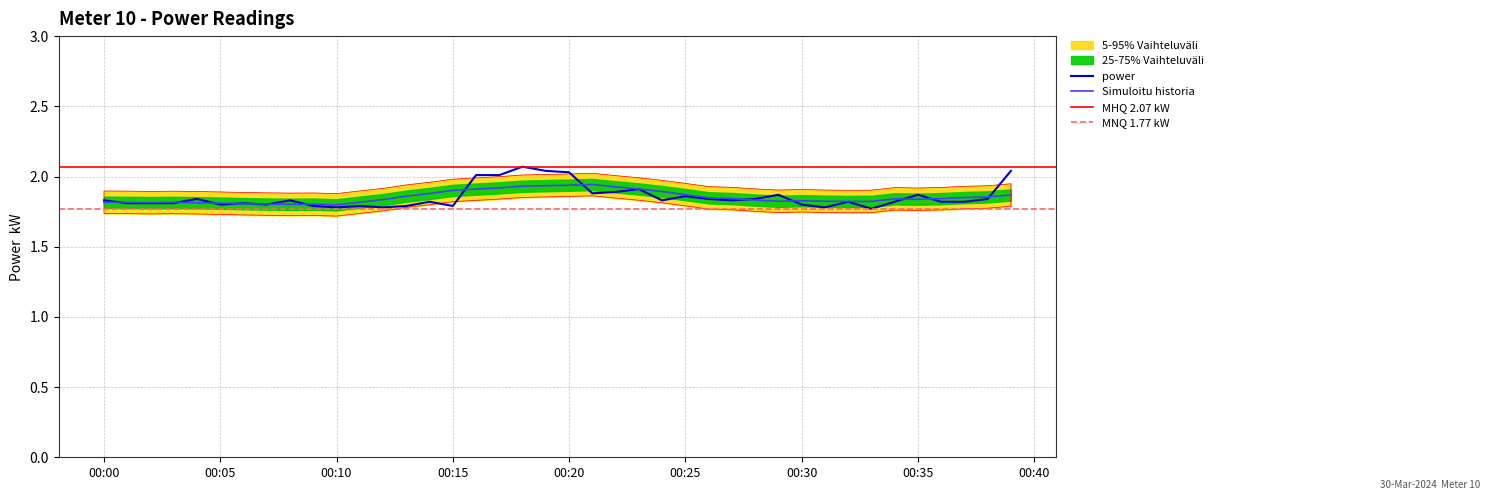

Reading right to left, list all the values displayed in this chart.

2.0	1.8	1.8	1.8	1.9	1.8	1.8	1.8	1.8	1.8	1.9	1.8	1.8	1.8	1.9	1.8	1.9	1.9	1.9	2.0	2.0	2.1	2.0	2.0	1.8	1.8	1.8	1.8	1.8	1.8	1.8	1.8	1.8	1.8	1.8	1.8	1.8	1.8	1.8	1.8